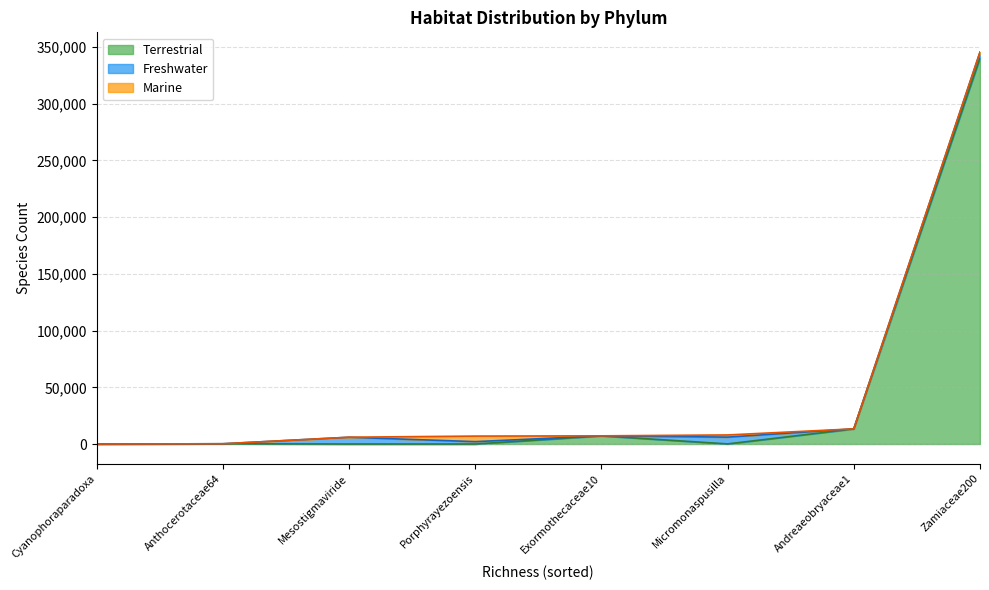

How many times do Terrestrial and Freshwater cross each other?

4